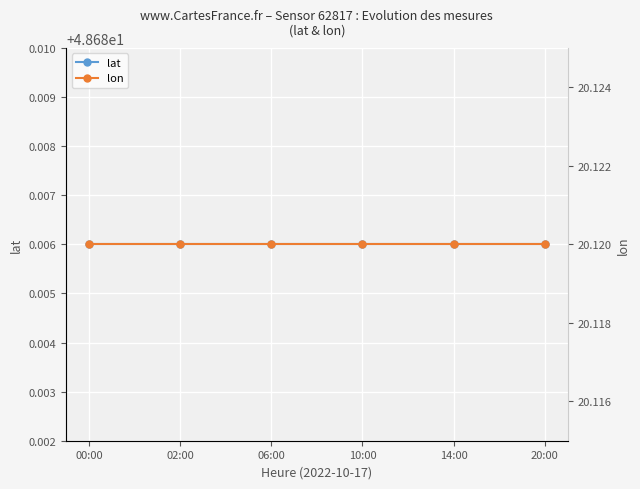

How many series are shown in this chart?

2